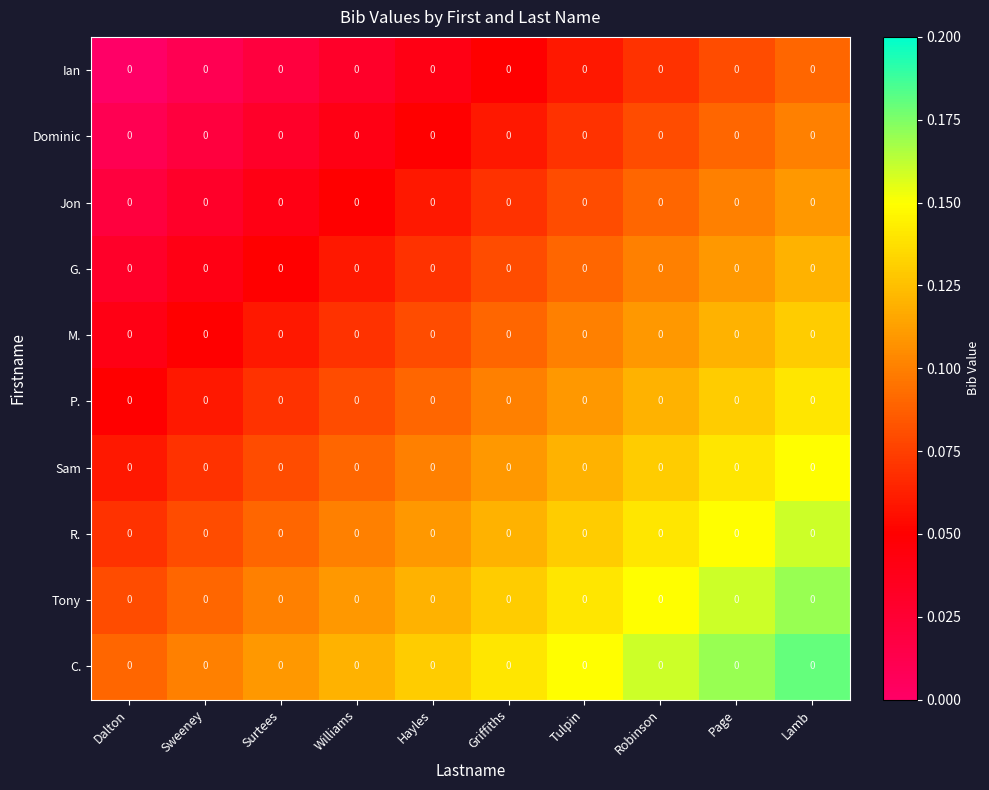

The Ian series shows 0.0 at Sweeney. True or false?

True